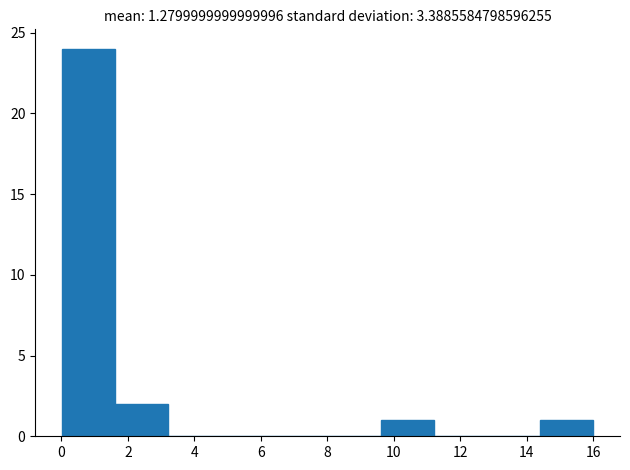

Reading left to right, list every bar in this chart as the range it spans on the x-axis followed by its height. Neither the bar edges nor the heights are printed on the chart, so give them approximately, as read against the axes.

0.0 to 1.6: 24
1.6 to 3.2: 2
3.2 to 4.8: 0
4.8 to 6.4: 0
6.4 to 8.0: 0
8.0 to 9.6: 0
9.6 to 11.2: 1
11.2 to 12.8: 0
12.8 to 14.4: 0
14.4 to 16.0: 1